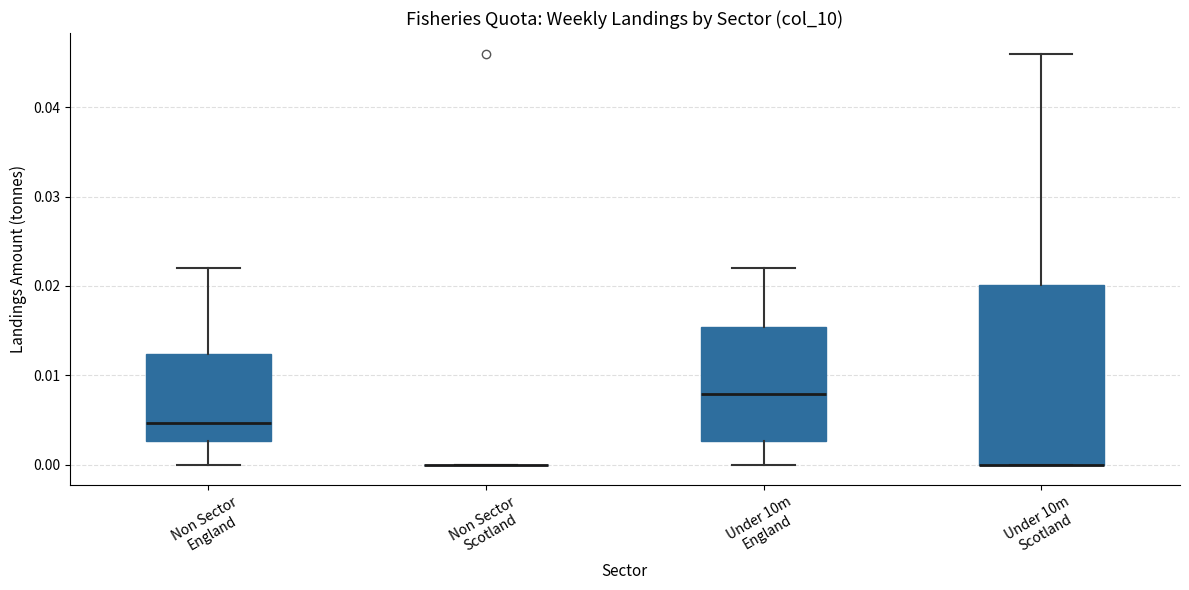

Comparing the boxes themselves (not the whiskers), which one is the tallest?

Under 10m Scotland